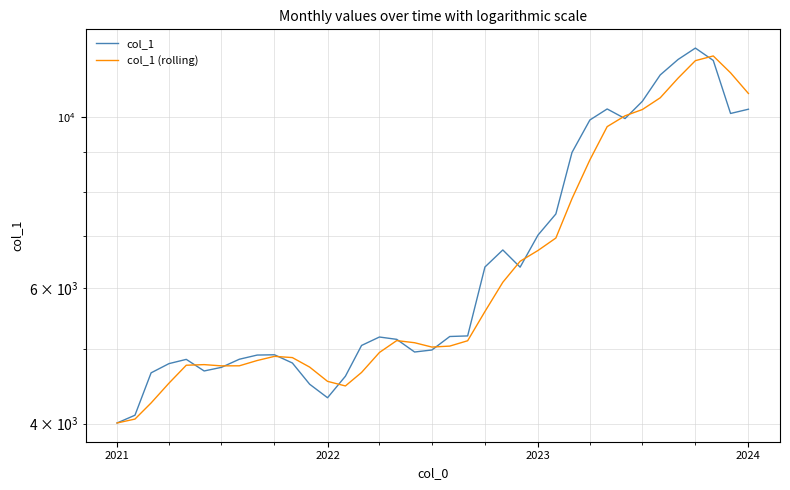

What is the difference between the highest and lowest values at 2021?

47.0